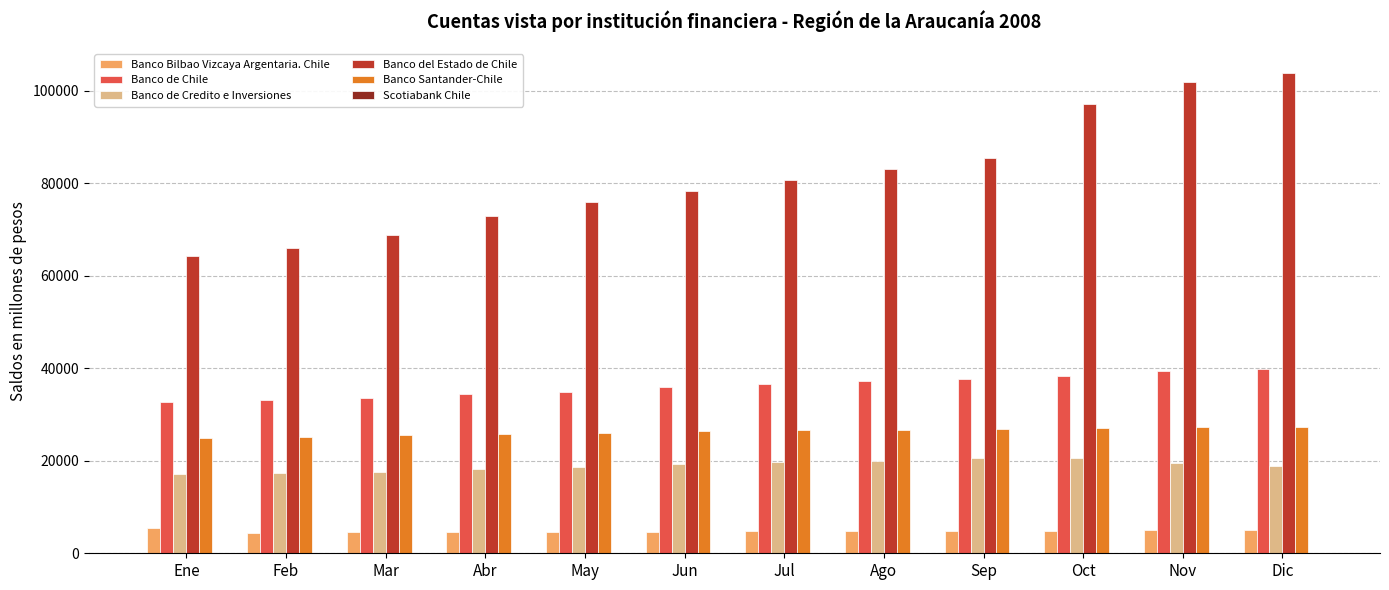

How many categories are shown in the chart?

12